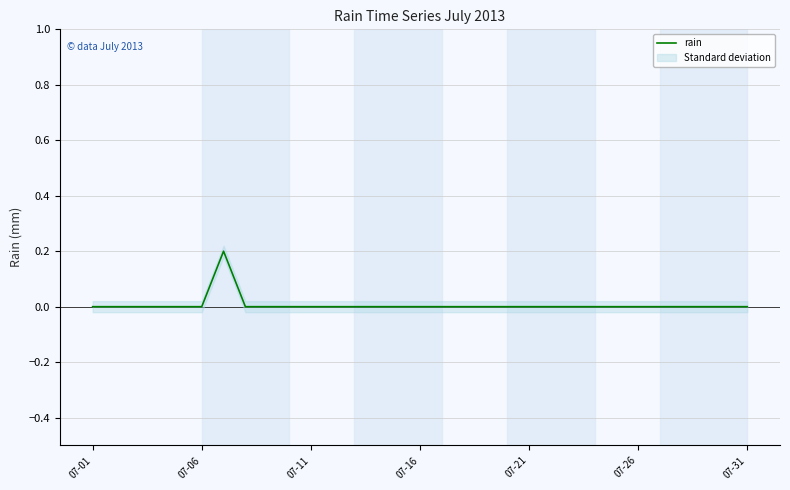

The rain series shows 0.0 at 07-06. True or false?

True